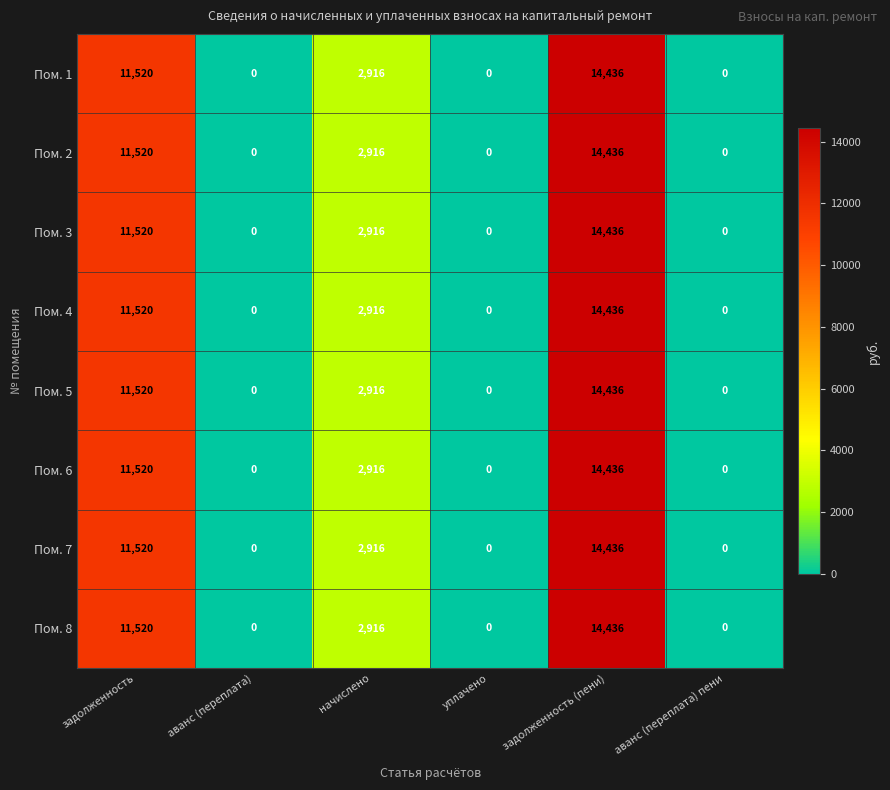

What is the sum of all Пом. 2 values?

28872